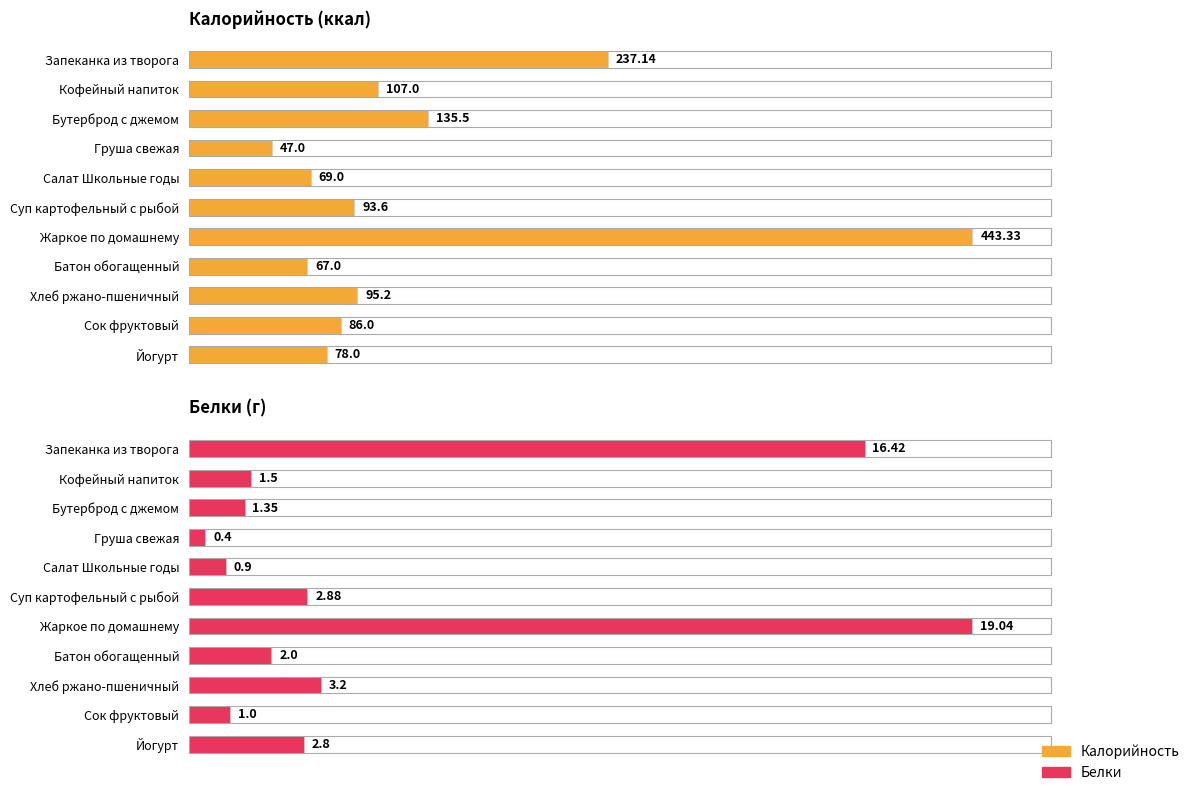

Rank the series at Салат Школьные годы from lowest to highest value.

Белки, Калорийность